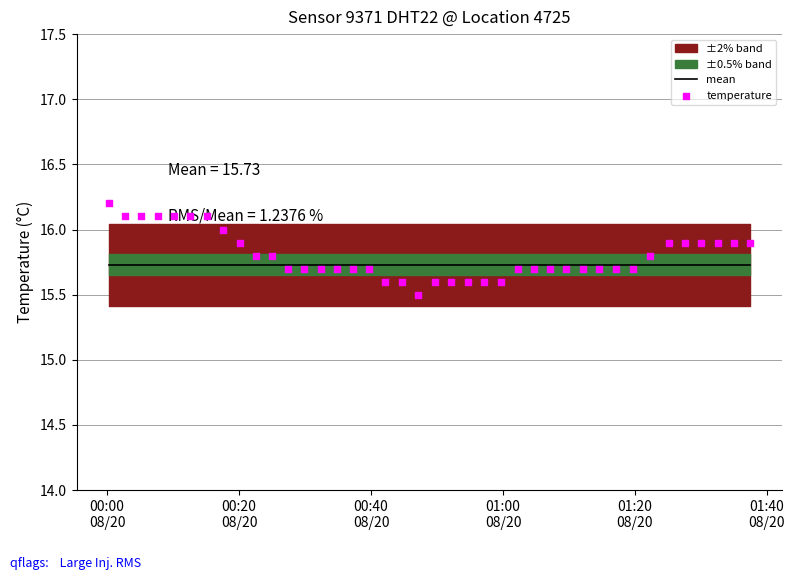

At which category is the sum across all series the highest?

00:00
08/20